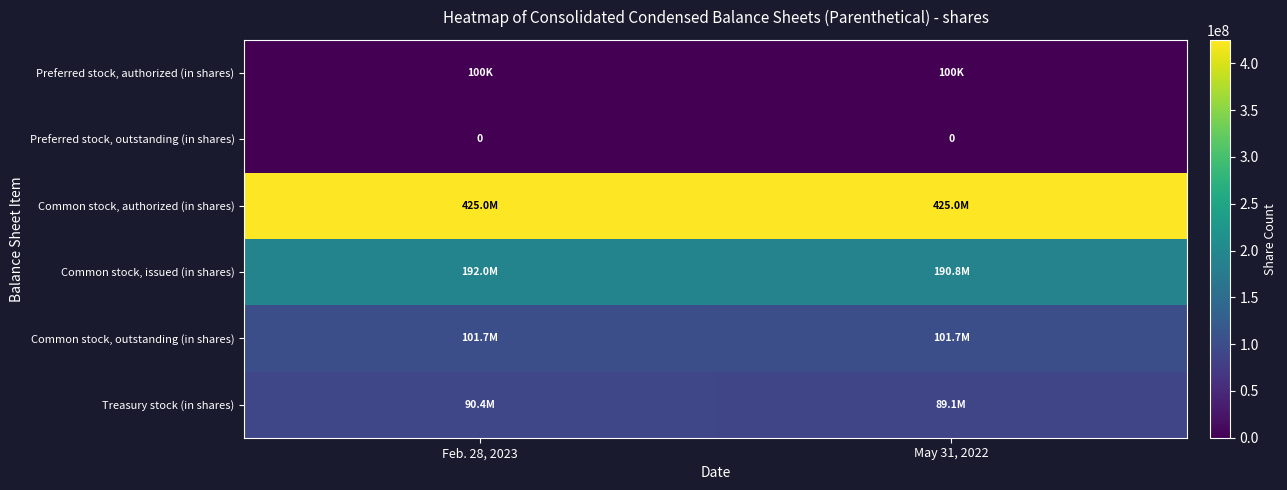

How many distinct data groups are displayed?

6